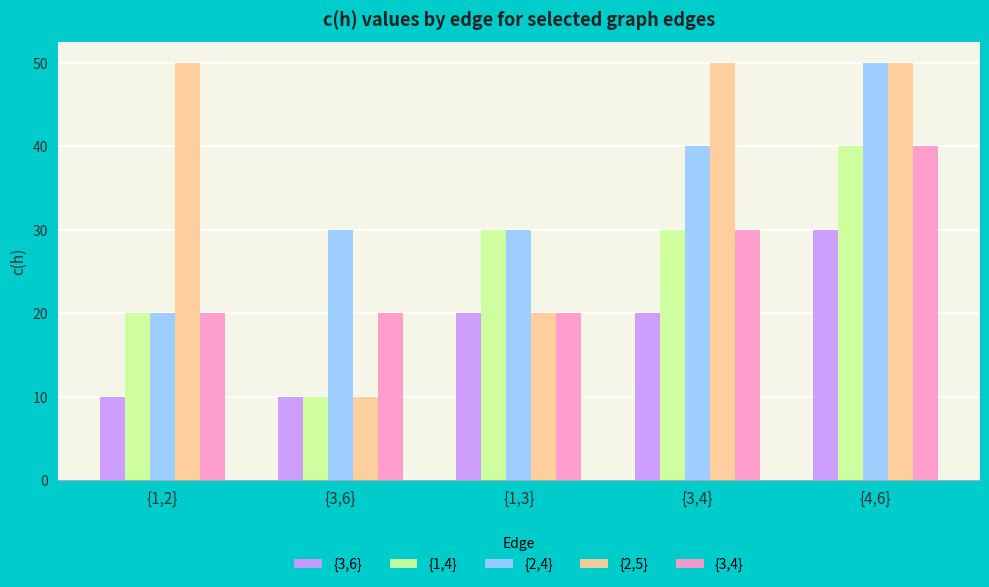

Is the value of {3,4} at {3,6} greater than the value of {2,5} at {3,6}?

Yes